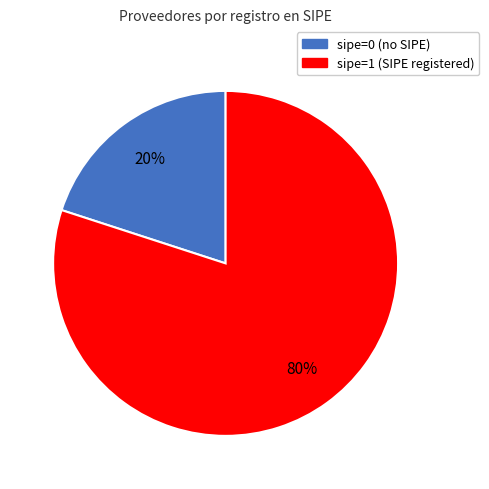

Is there a majority slice in this chart?

Yes